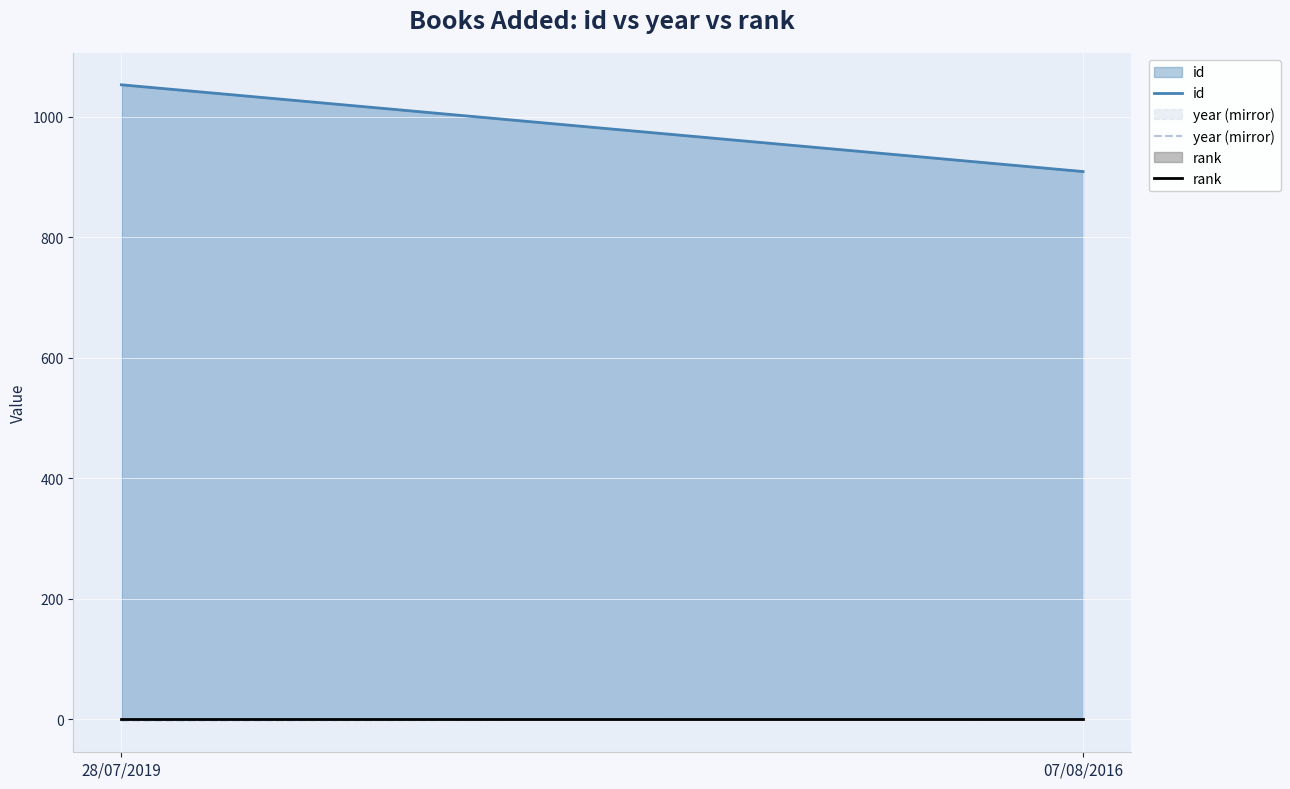

Which series has the largest range (max minus min)?

id